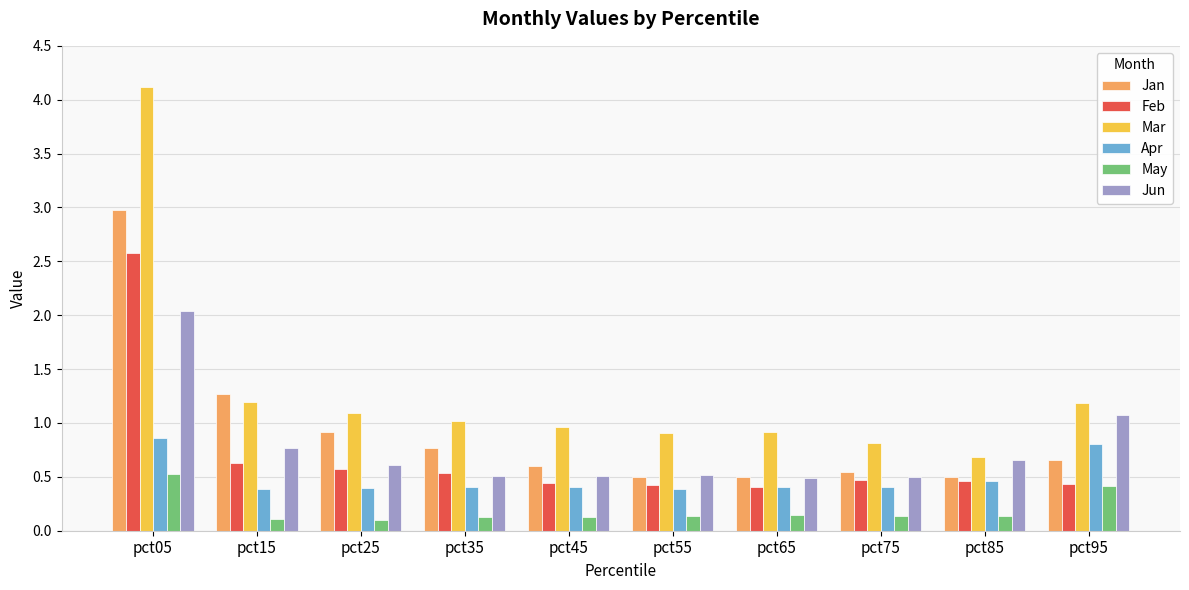

What is the highest value of the Jan series?

3.0